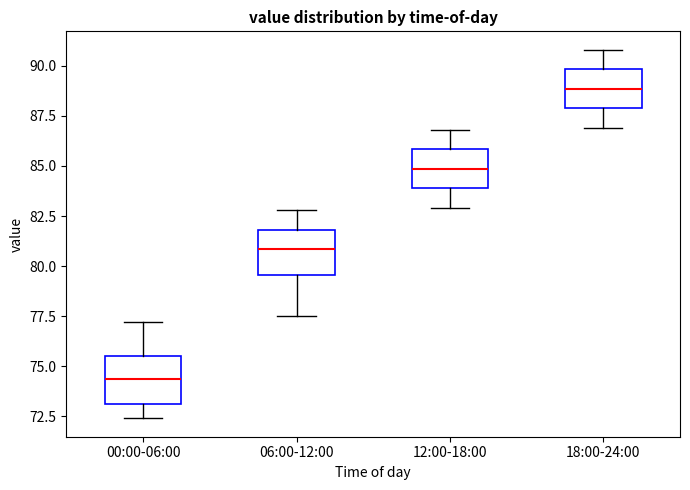

Which box's median line is the lowest?

00:00-06:00